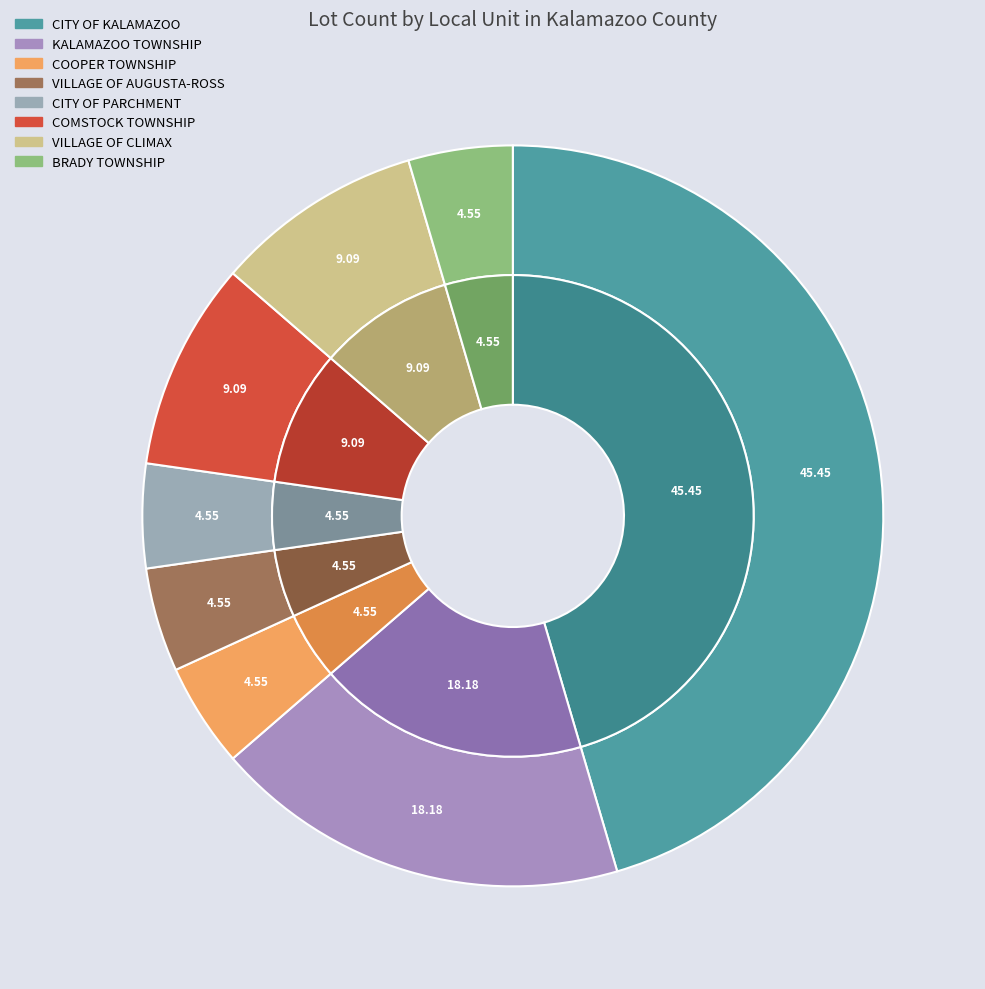

What is the total percentage of VILLAGE OF CLIMAX and VILLAGE OF AUGUSTA-ROSS?

13.6%